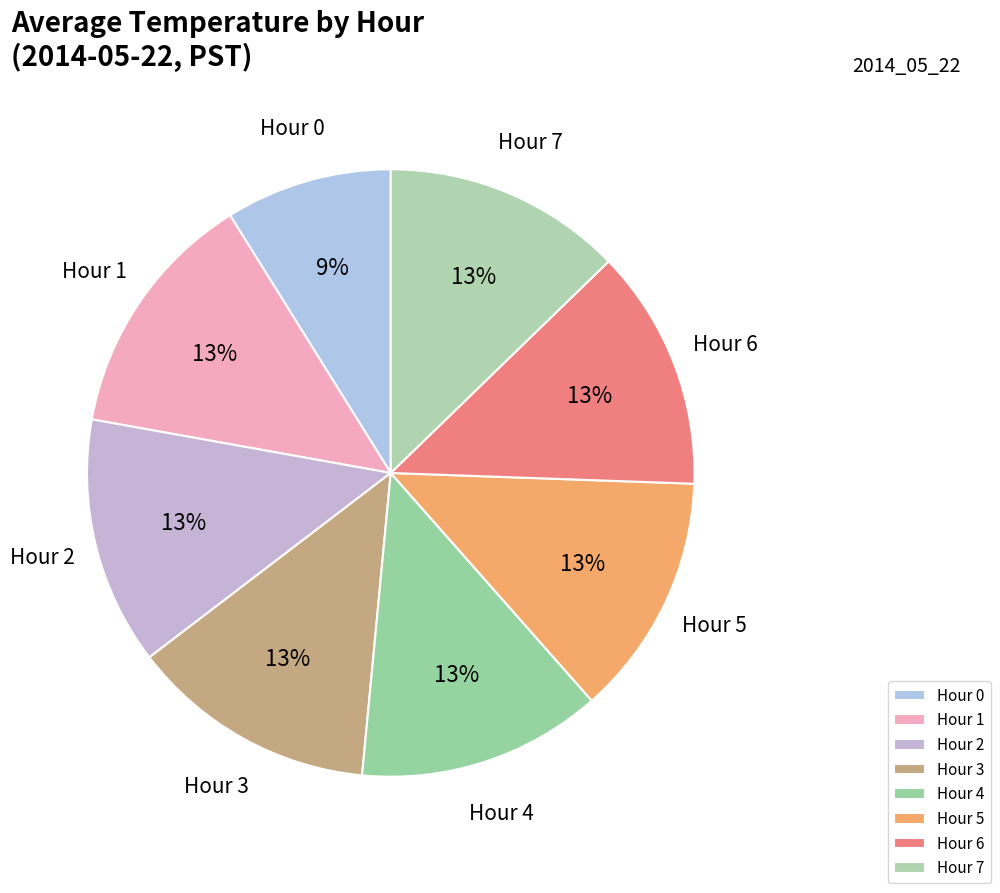

Is there a majority slice in this chart?

No